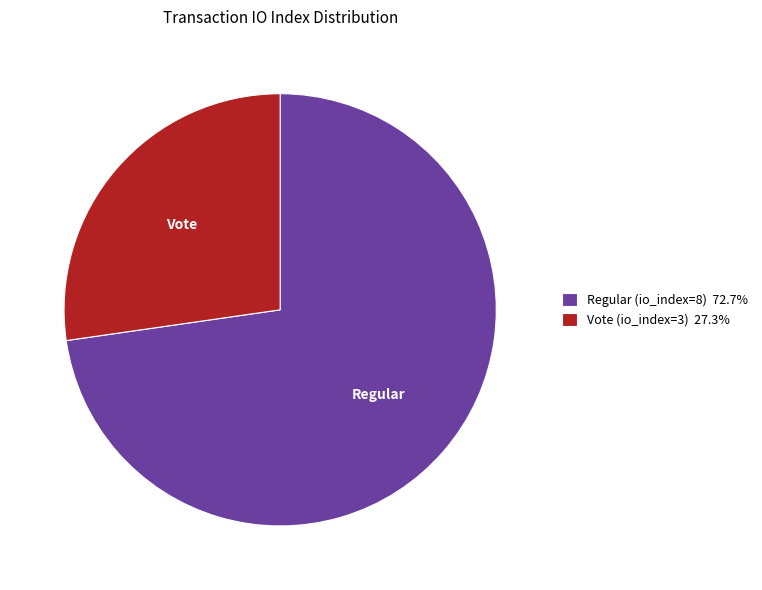

Is there any slice that represents more than half of the pie?

Yes